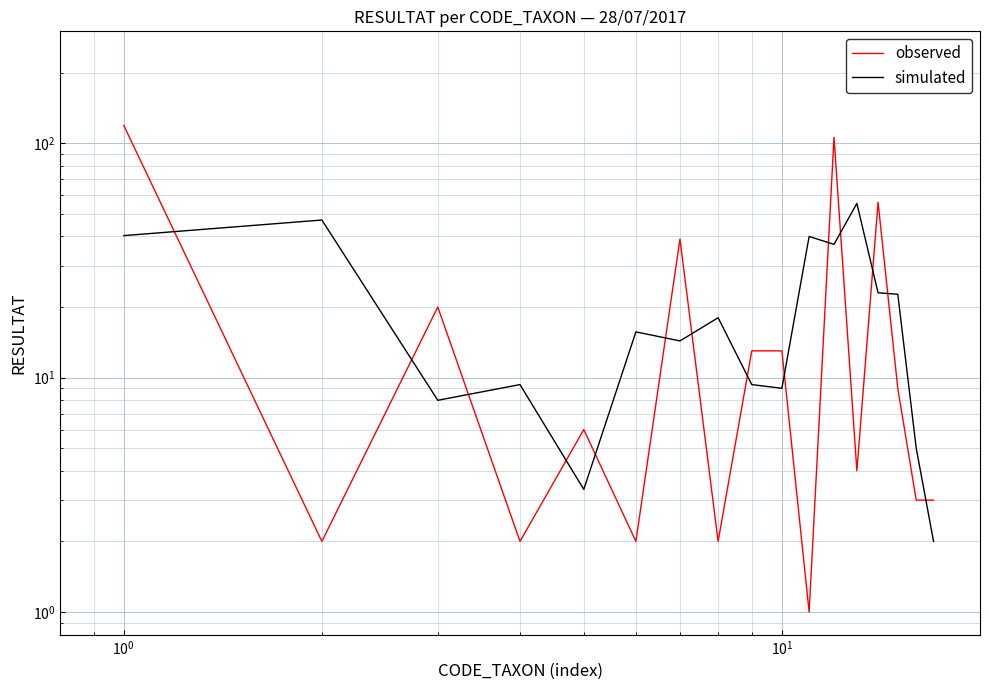

At how many categories does at least one series exceed 32?

7